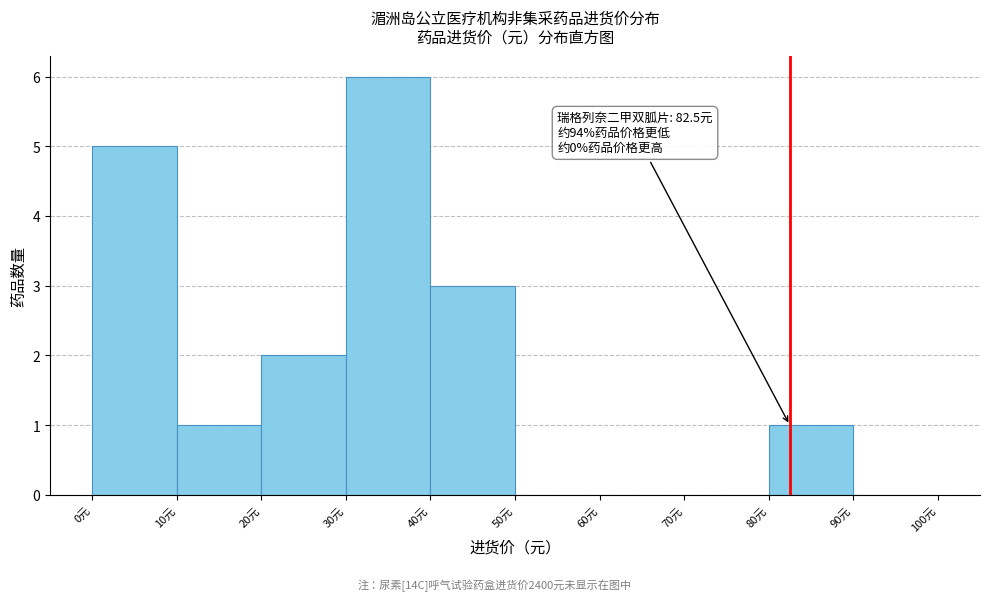

Over which range of the x-axis is the bar tallest?

30 to 40